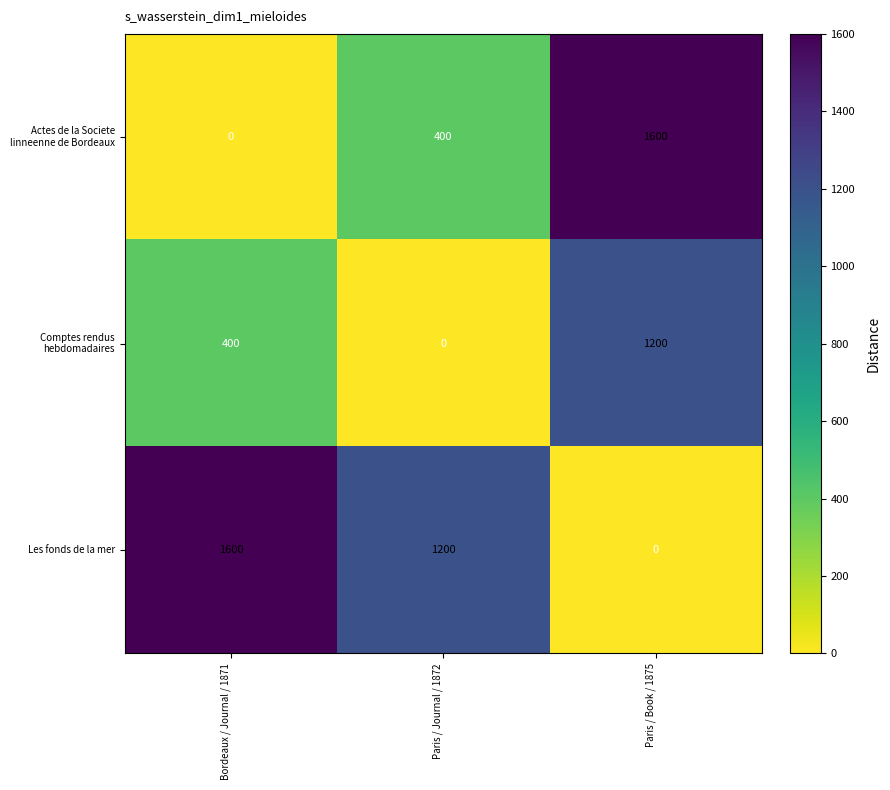

At which label does Les fonds de la mer reach its minimum?

Paris / Book / 1875